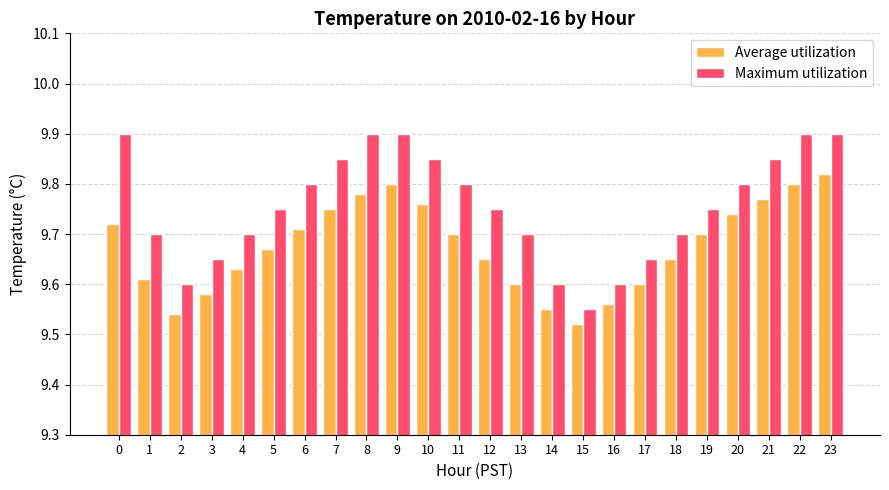

What is the difference between the maximum and minimum values in the Average utilization series?

0.3